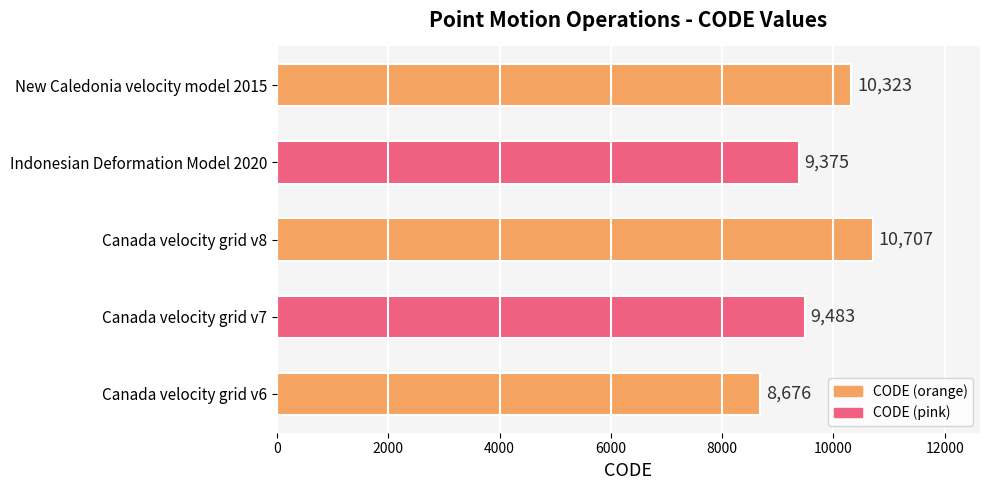

What is the greatest value displayed?

10707